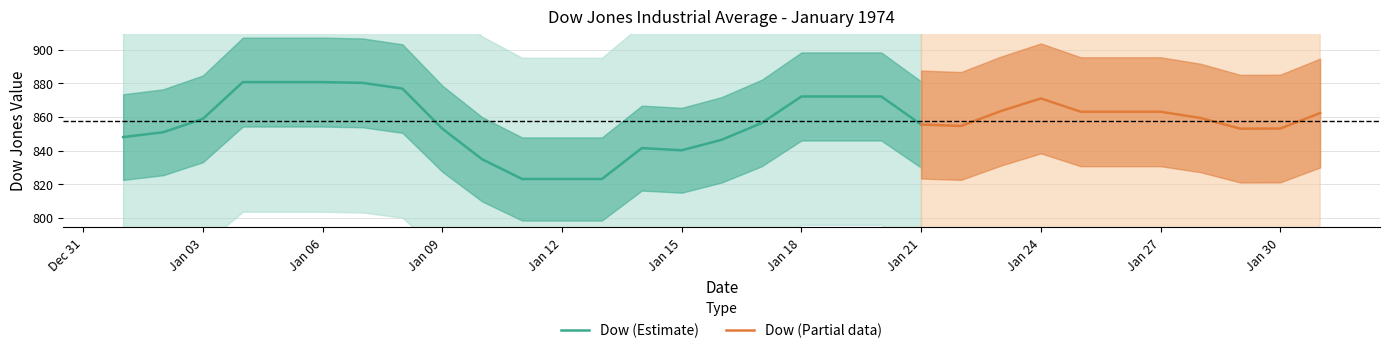

At which label does the data first exceed 858?

1974-01-03